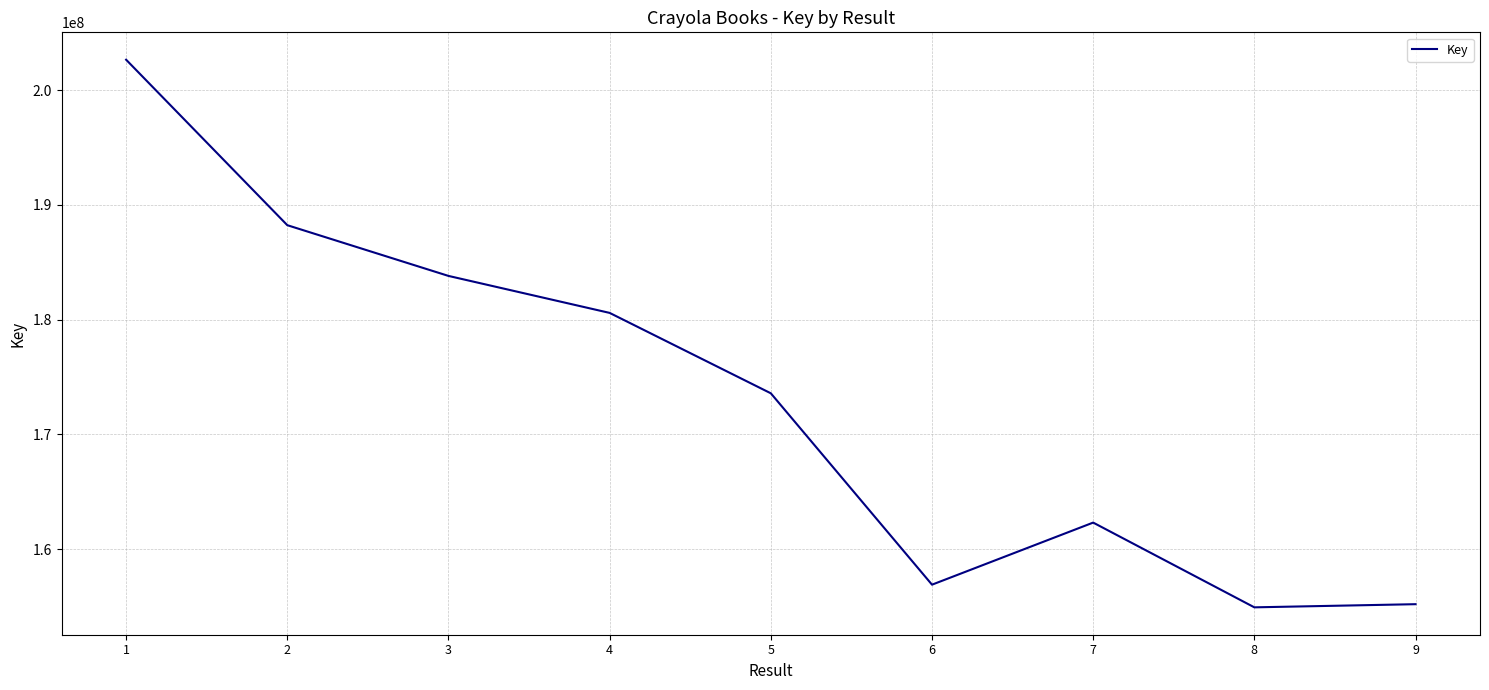

How many lines are shown in the chart?

1